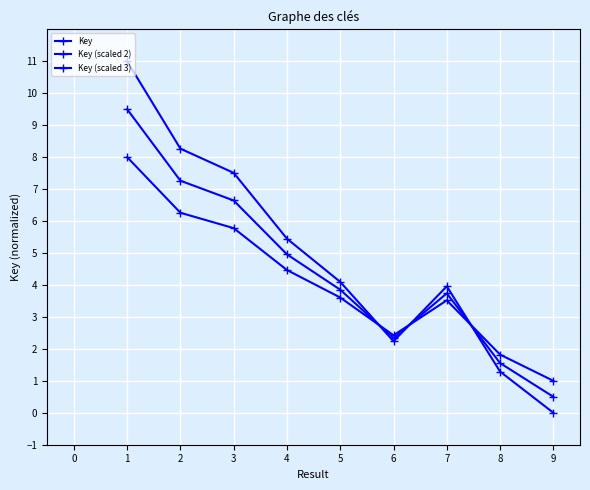

Does the chart have visible grid lines?

Yes